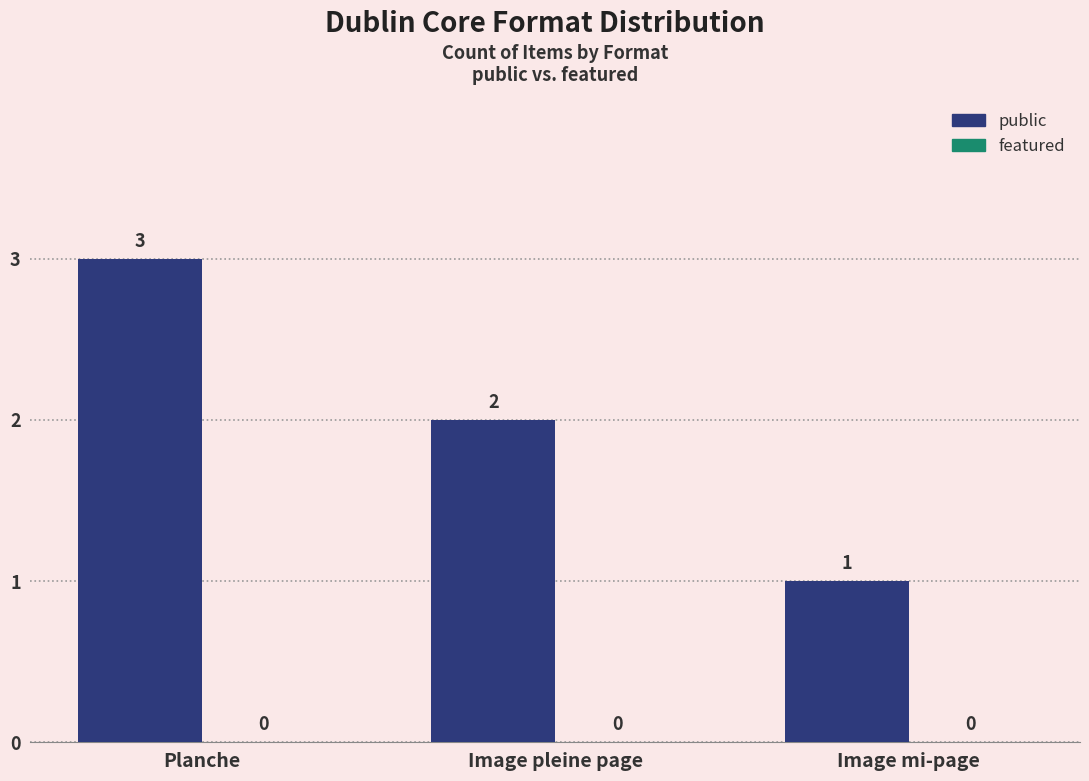

At which label is the value closest to 2?

Image pleine page